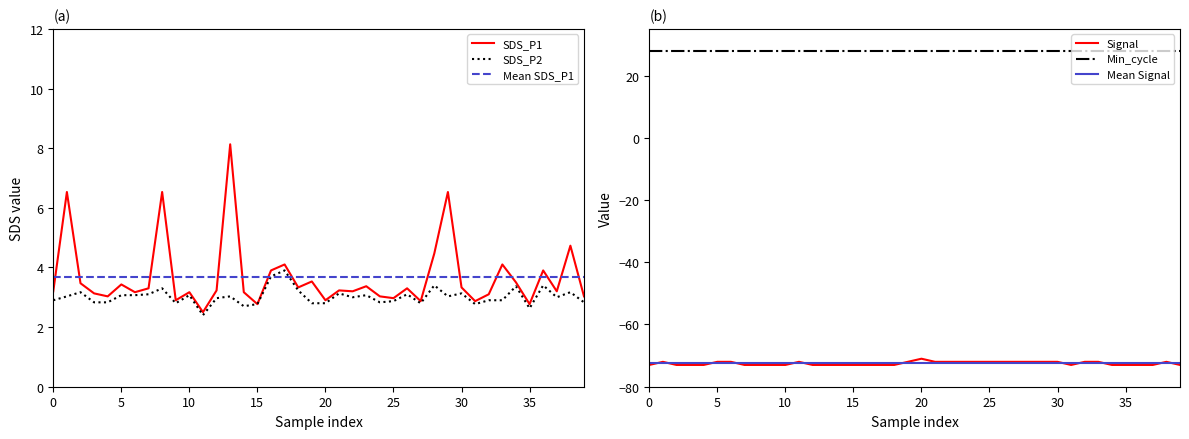

At which label is SDS_P1 closest to 5?

38